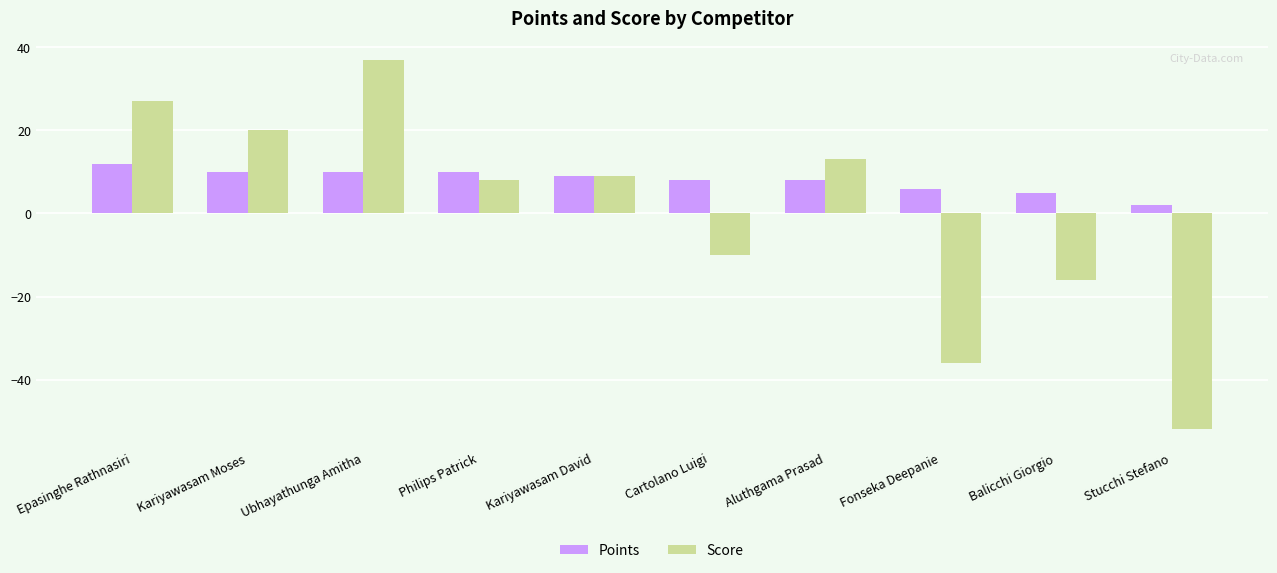

How many data points in Points are less than 9?

5